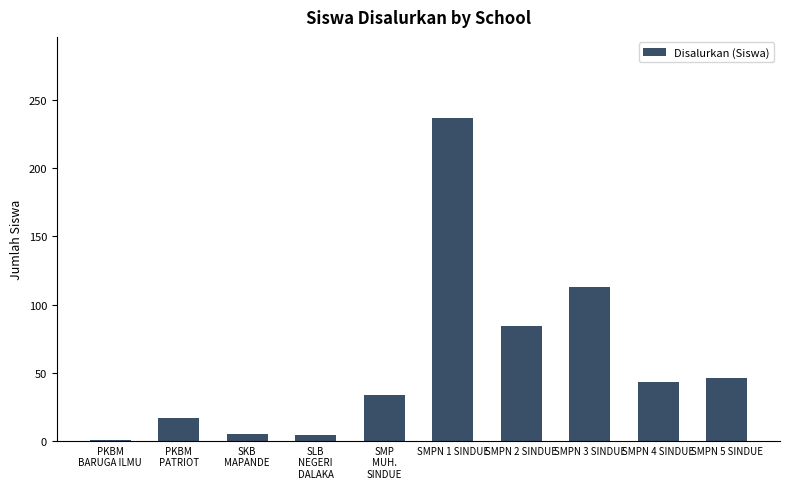

What is the change in value from SMPN 4 SINDUE to SMPN 5 SINDUE?

+3